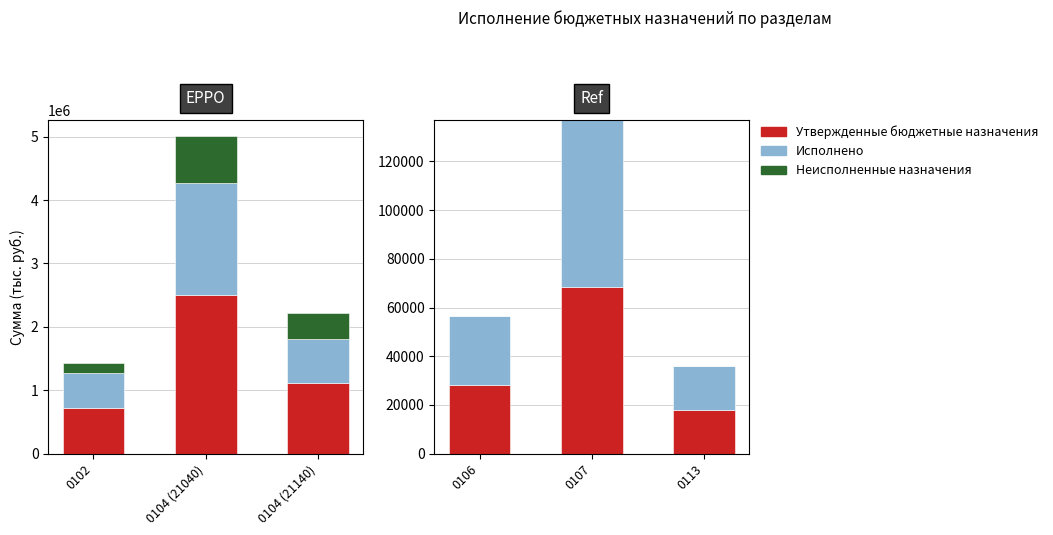

Are the bars horizontal?

No